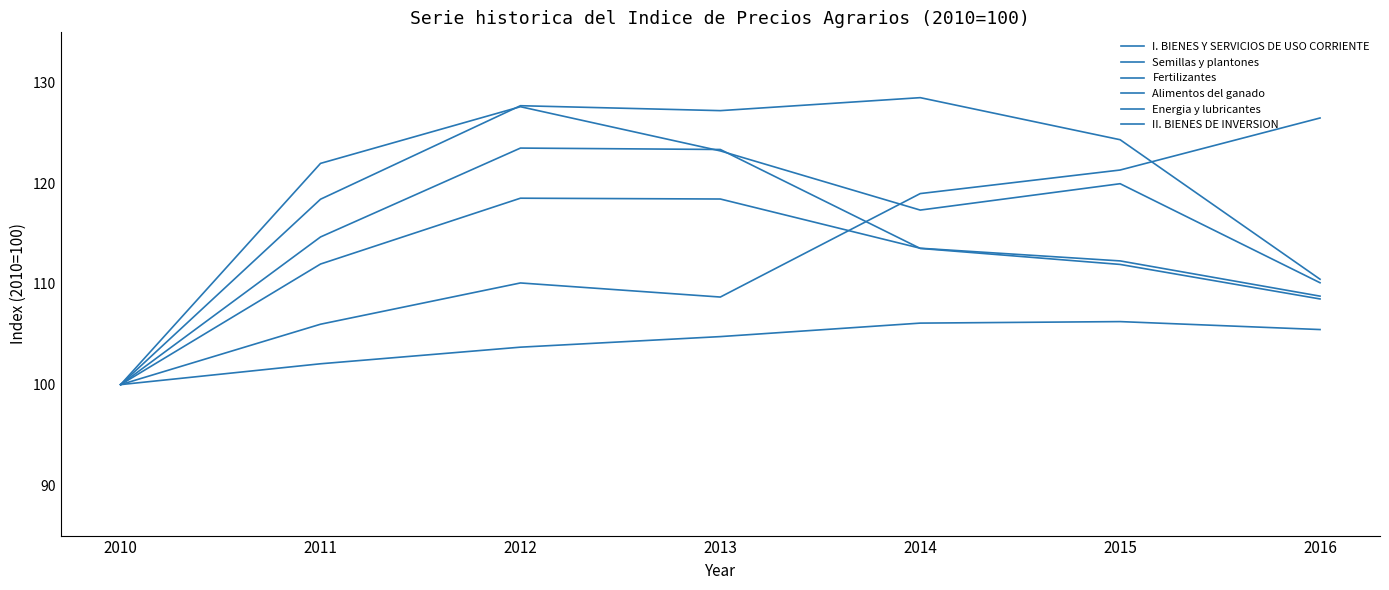

True or false: Fertilizantes has a value of 49.8 at 2014.

False